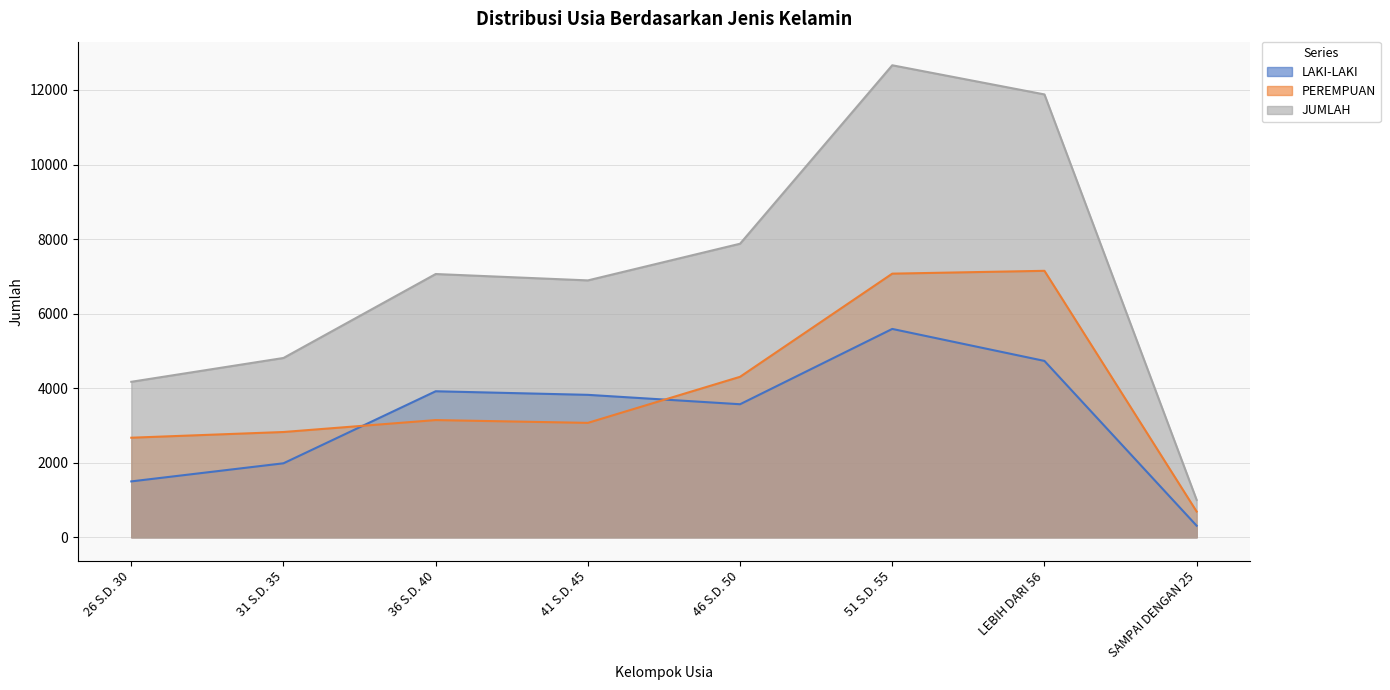

What is the difference between the highest and lowest values at LEBIH DARI 56?

7149